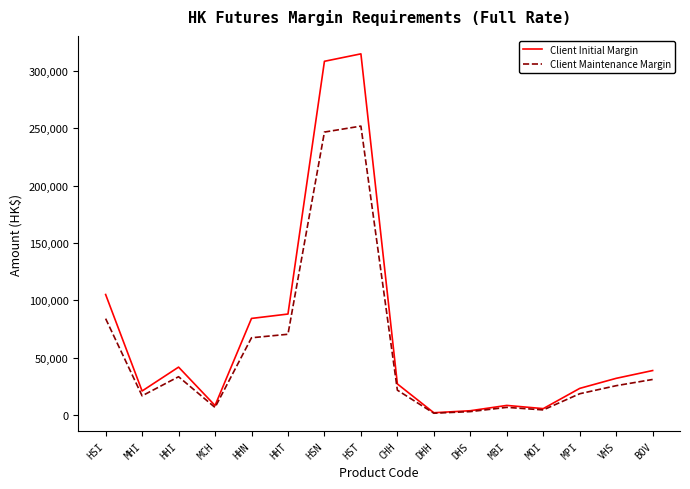

The value of Client Maintenance Margin at HST is 251763. True or false?

True